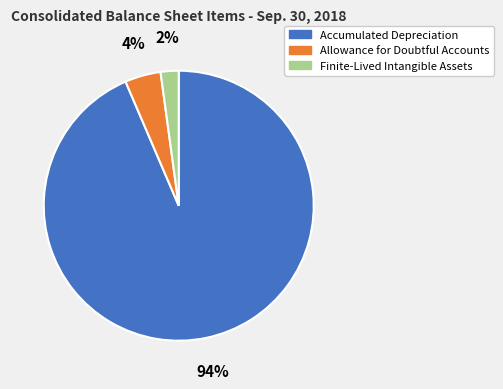

Between Accumulated Depreciation and Allowance for Doubtful Accounts, which is larger?

Accumulated Depreciation